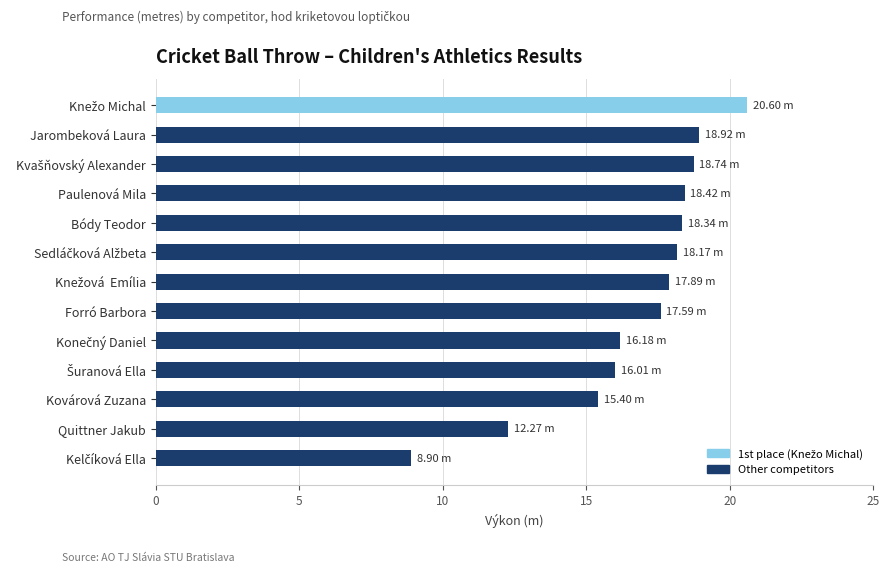

How many data points are above 17?

8